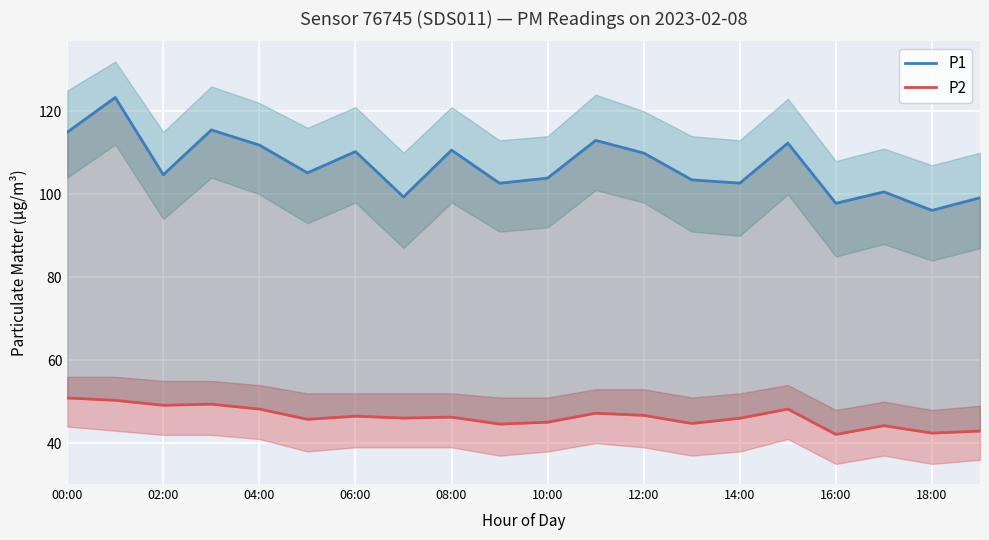

What value does the P2 series have at 10:00?

45.8